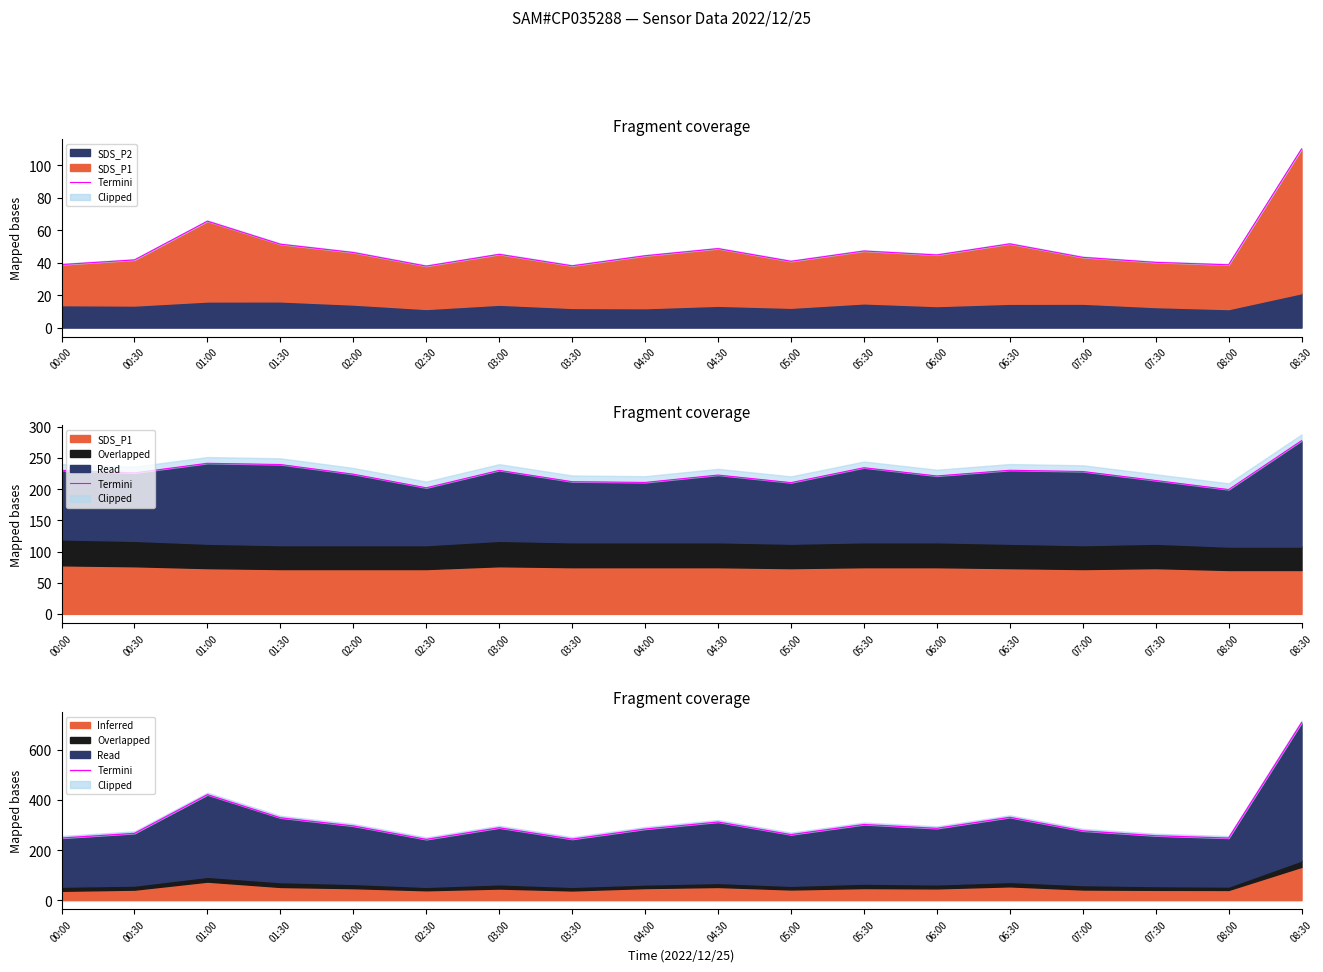

What is the sum of all values?

5612.6